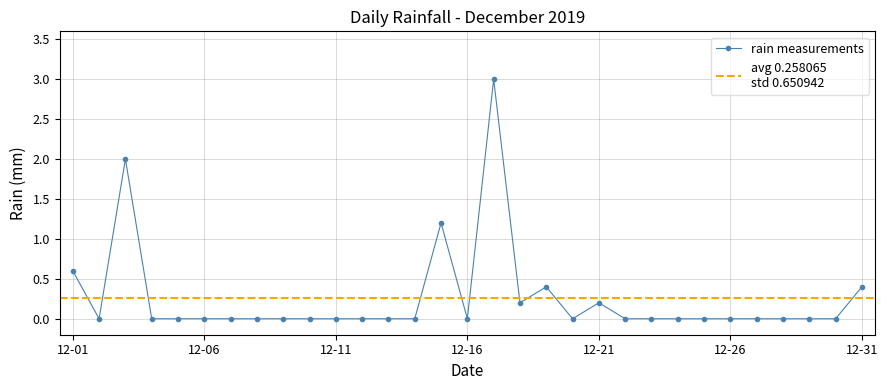

True or false: rain measurements has a value of 2.0 at 12-26.

False